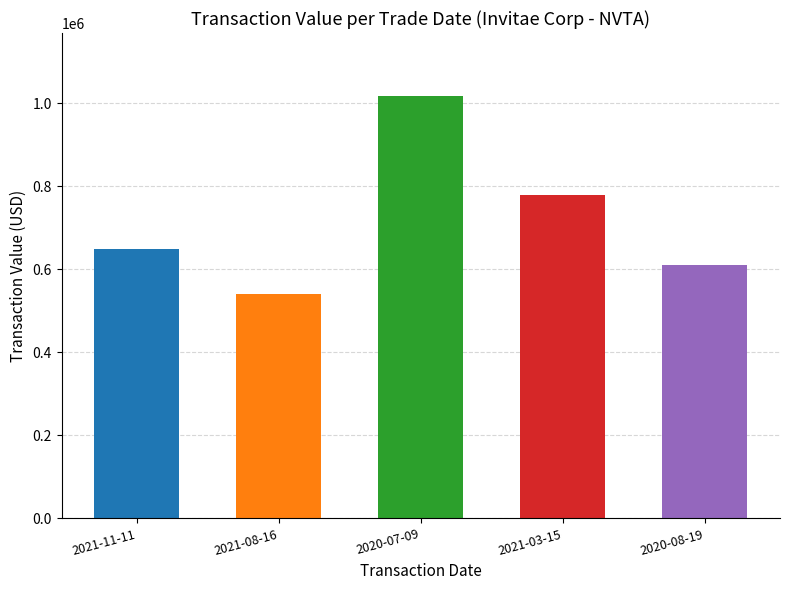

Is it true that the value at 2021-03-15 is 779032?

True